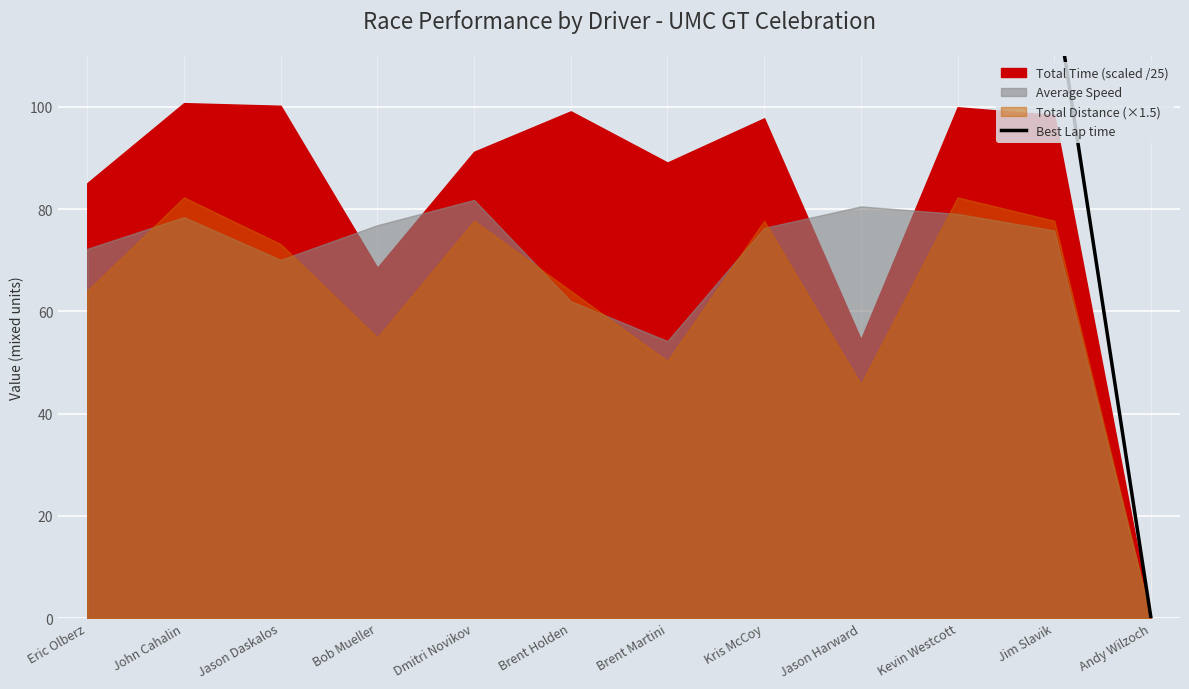

Reading right to left, what are all the values shown in this chart?

0.0	123.0	121.2	120.5	120.3	120.0	117.4	117.1	116.9	116.8	116.6	114.8